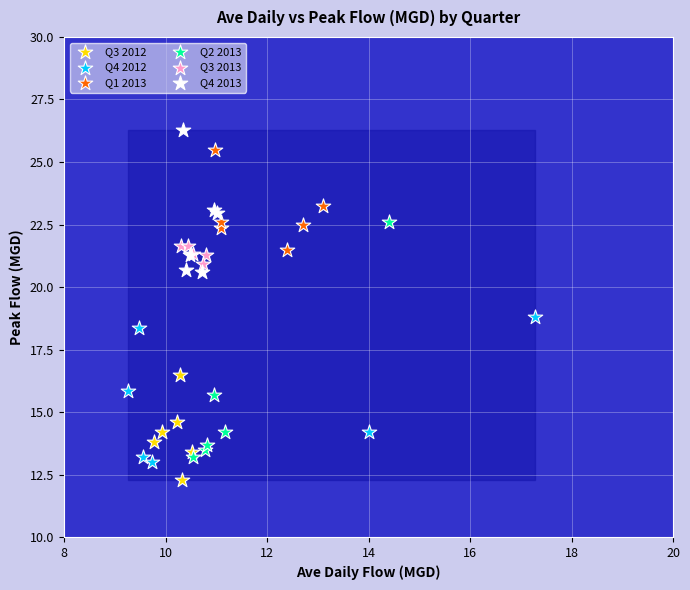

Which series reaches the maximum Y coordinate?

Q4 2013